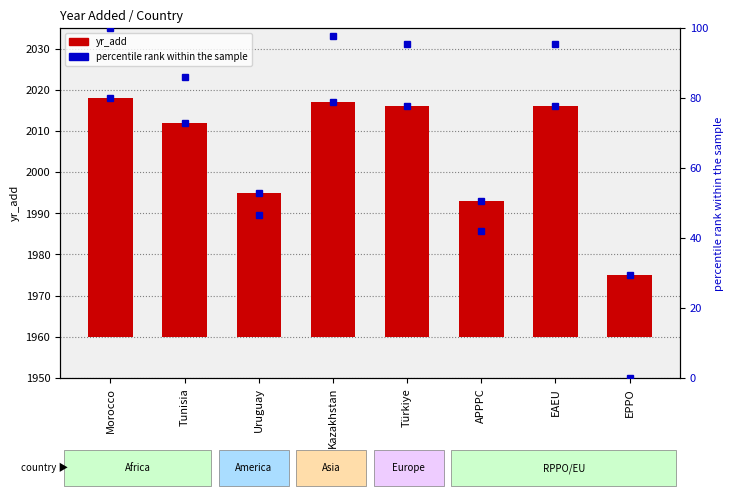

Between Kazakhstan and Türkiye, which is larger?

Kazakhstan